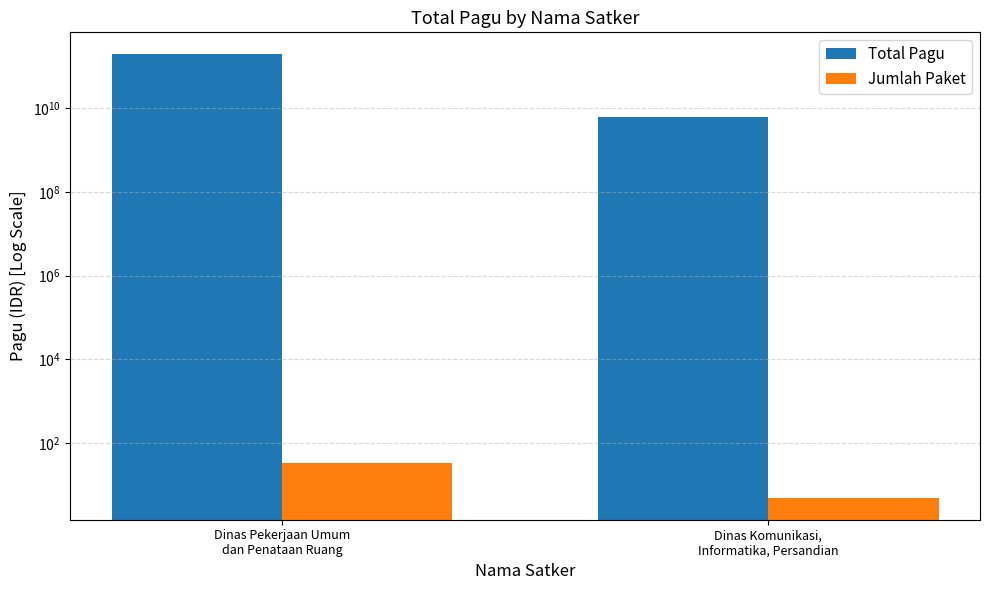

Reading left to right, transcribe all the data shown in this chart.

Total Pagu: Dinas Pekerjaan Umum
dan Penataan Ruang=191598048200	Dinas Komunikasi,
Informatika, Persandian=6114414300
Jumlah Paket: Dinas Pekerjaan Umum
dan Penataan Ruang=34	Dinas Komunikasi,
Informatika, Persandian=5